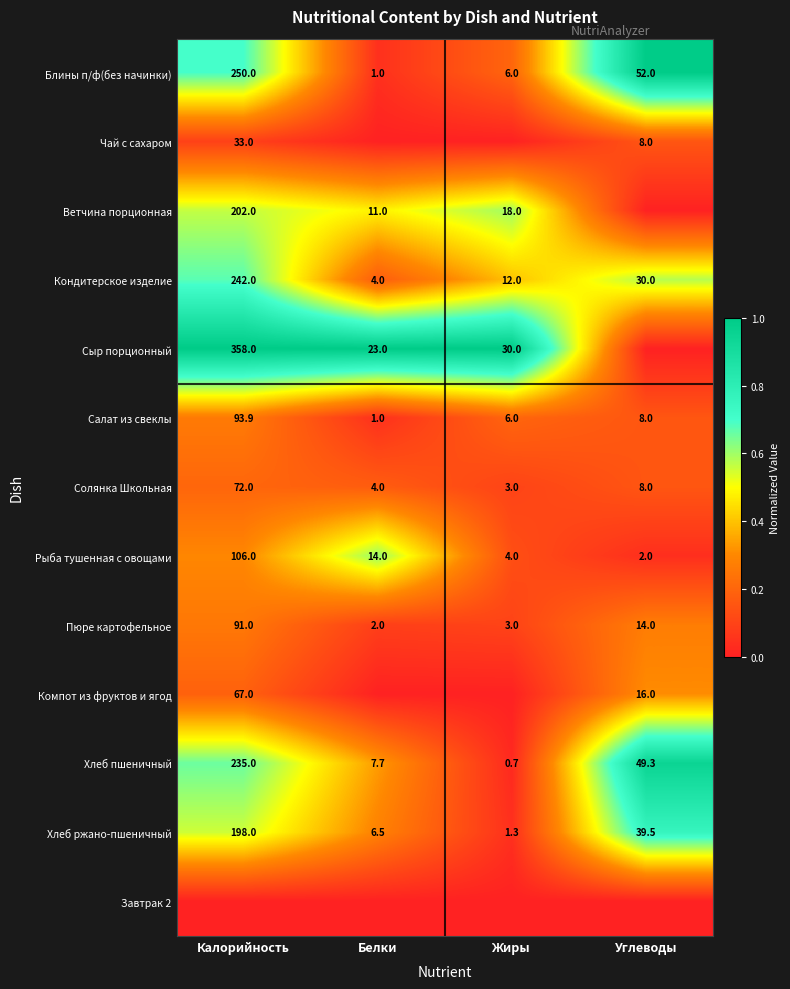

Between Жиры and Калорийность, which is larger?

Калорийность